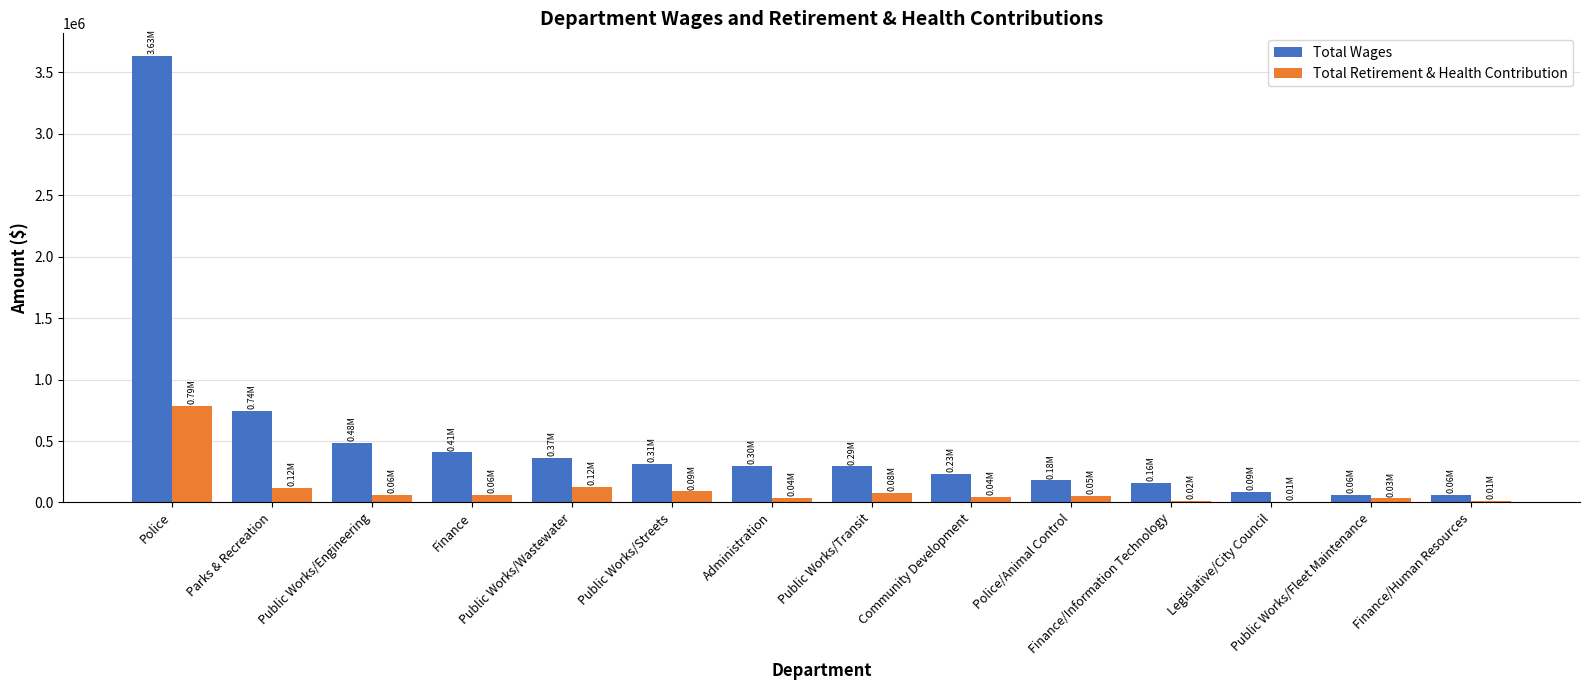

What is the sum of all Total Wages values?

7311224